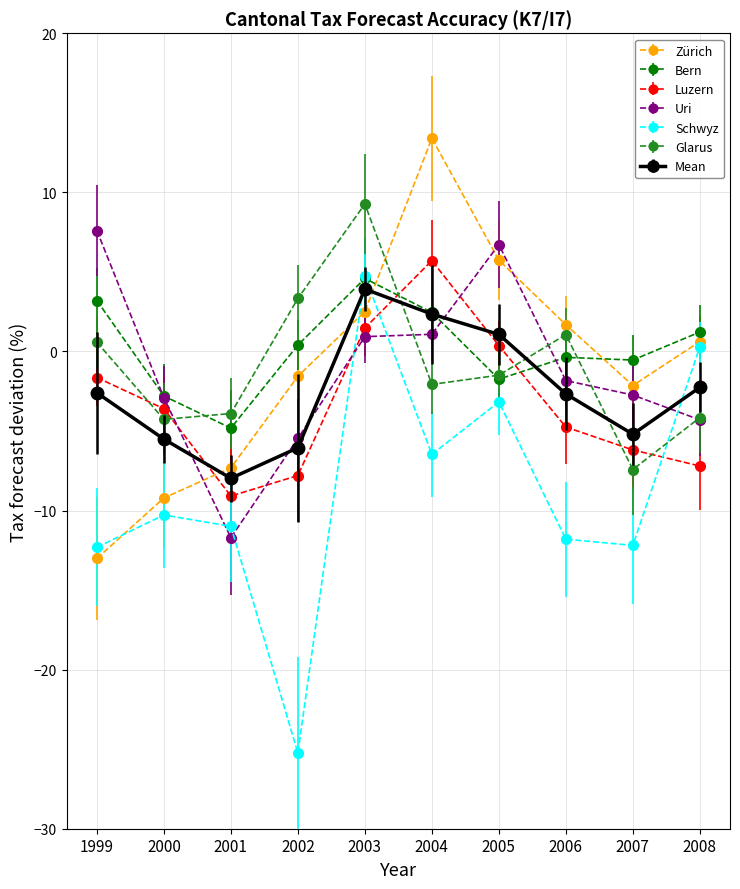

What are all the series names shown in the legend?

Zürich, Bern, Luzern, Uri, Schwyz, Glarus, Mean